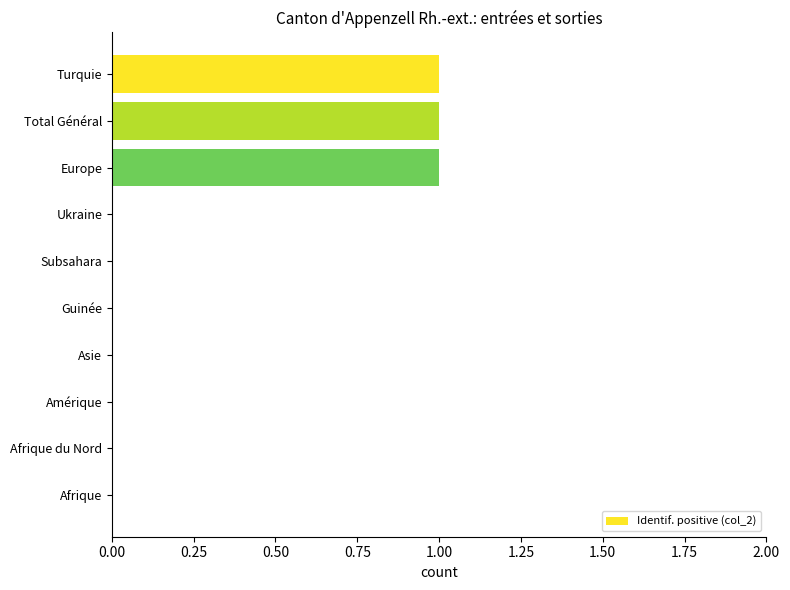

Are the bars horizontal?

Yes